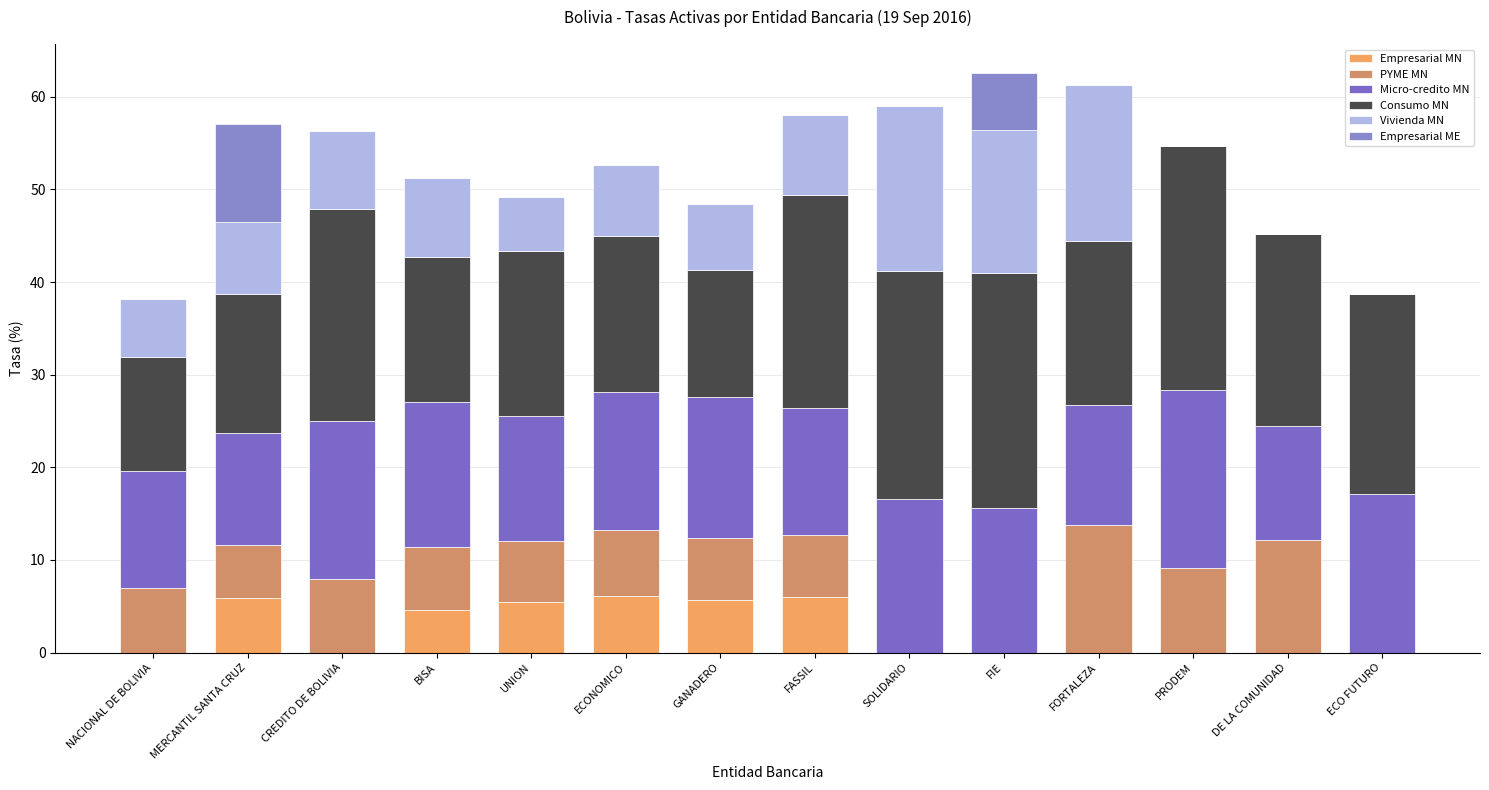

Does the chart contain stacked bars?

Yes